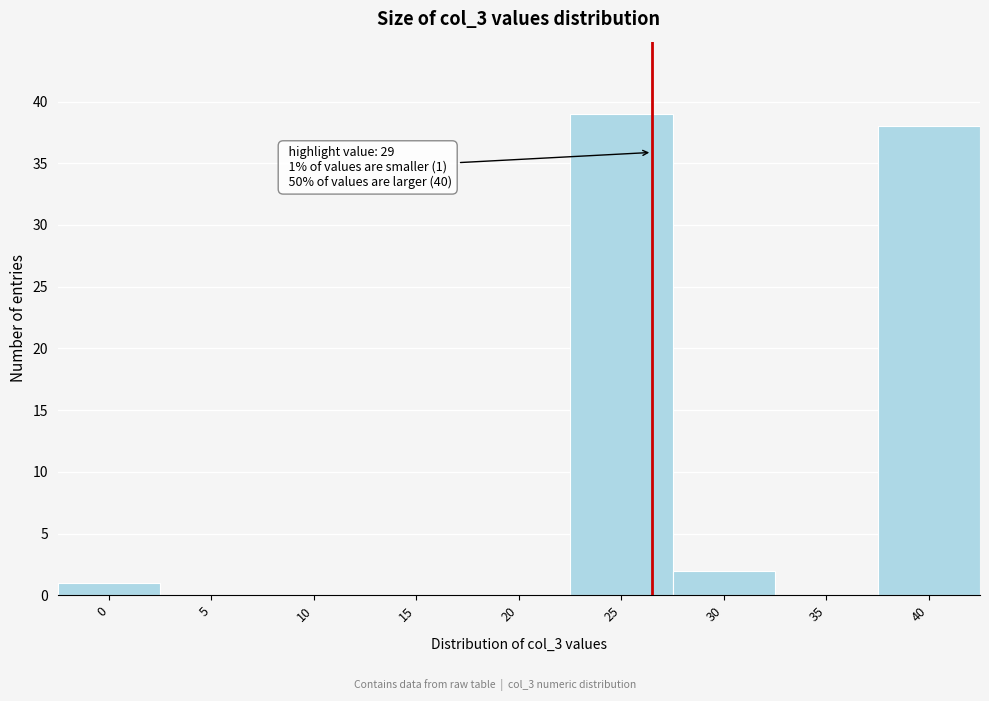

Reading right to left, list all the values displayed in this chart.

40=38	35=0	30=2	25=39	20=0	15=0	10=0	5=0	0=1